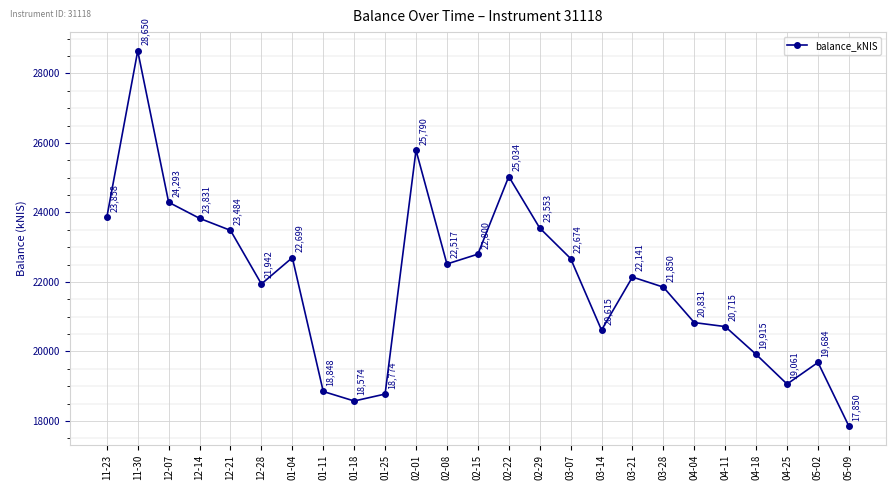

The value at 01-25 is 18773.7. True or false?

True